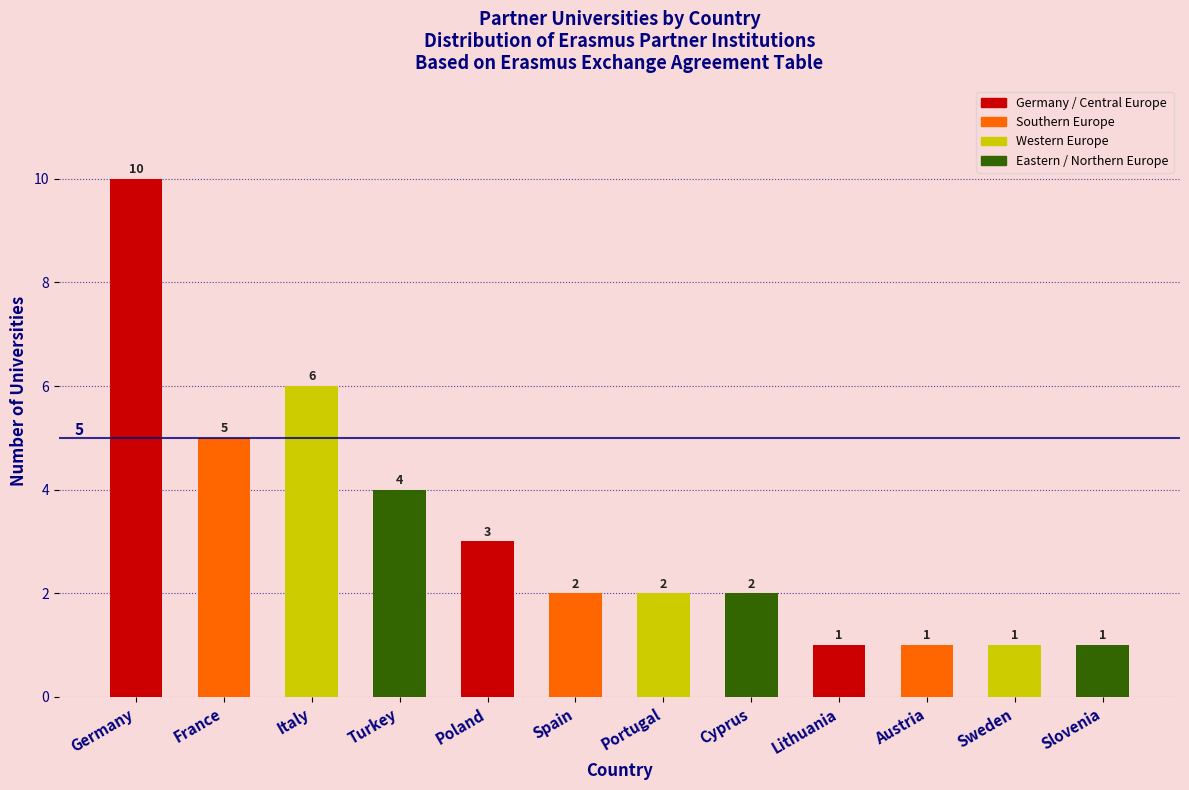

Reading right to left, transcribe all the data shown in this chart.

1	1	1	1	2	2	2	3	4	6	5	10